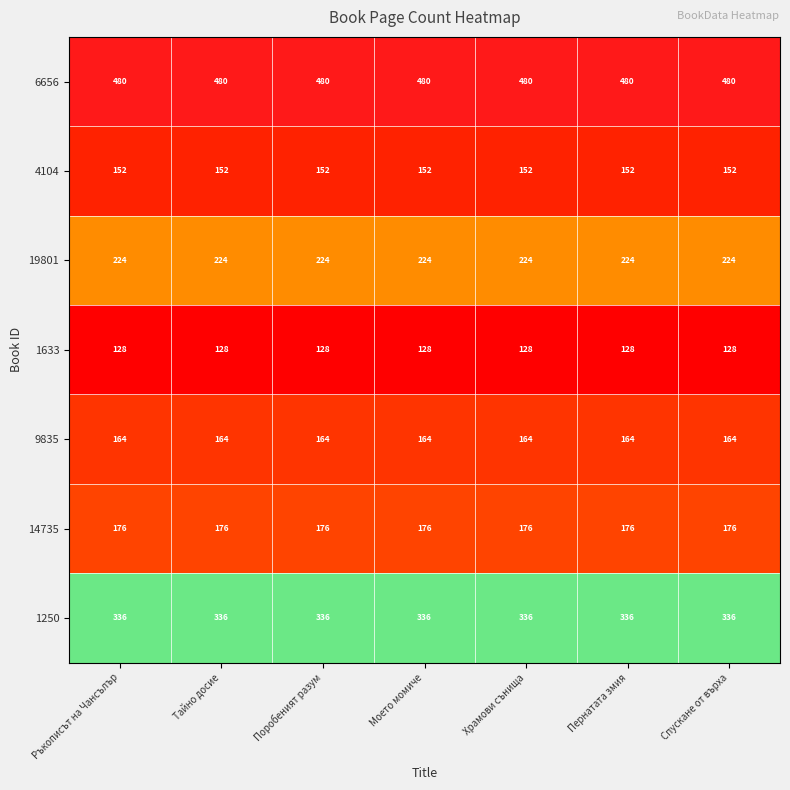

What value does the 14735 series have at Пернатата змия?

176